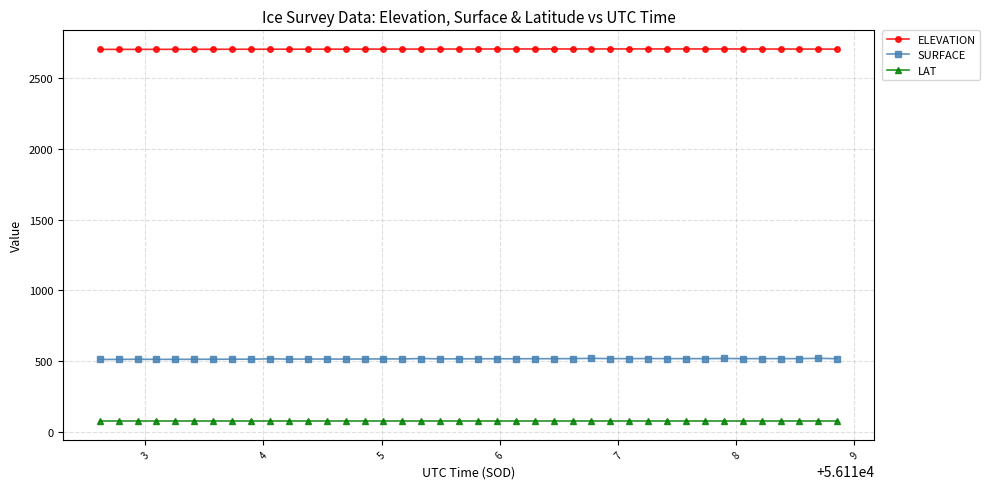

Count the number of categories in the chart.

40